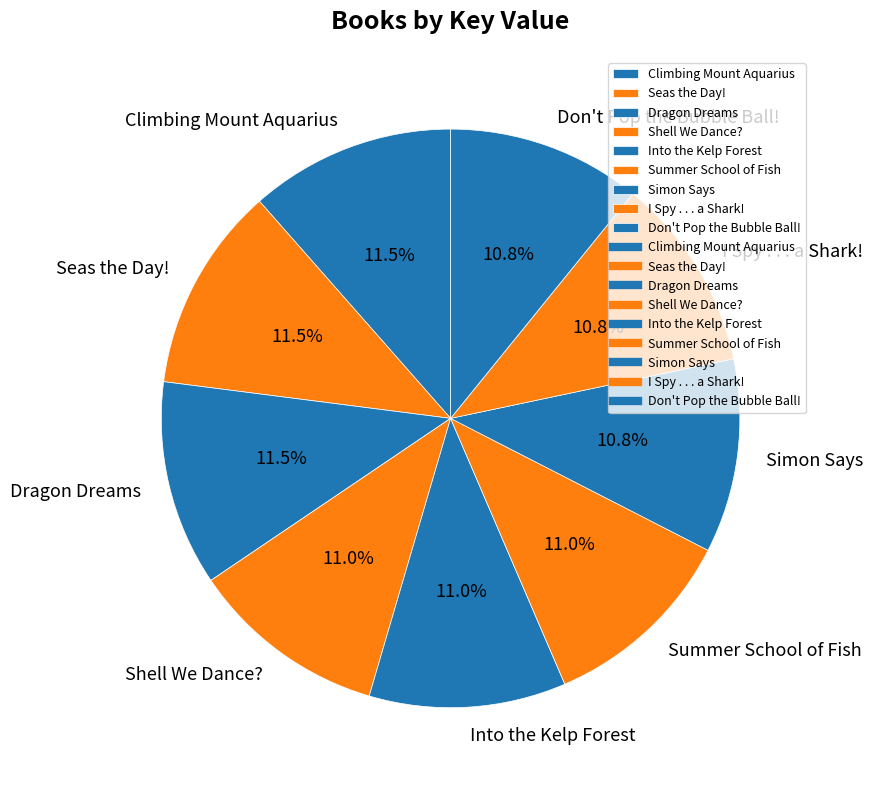

Is there any slice that represents more than half of the pie?

No